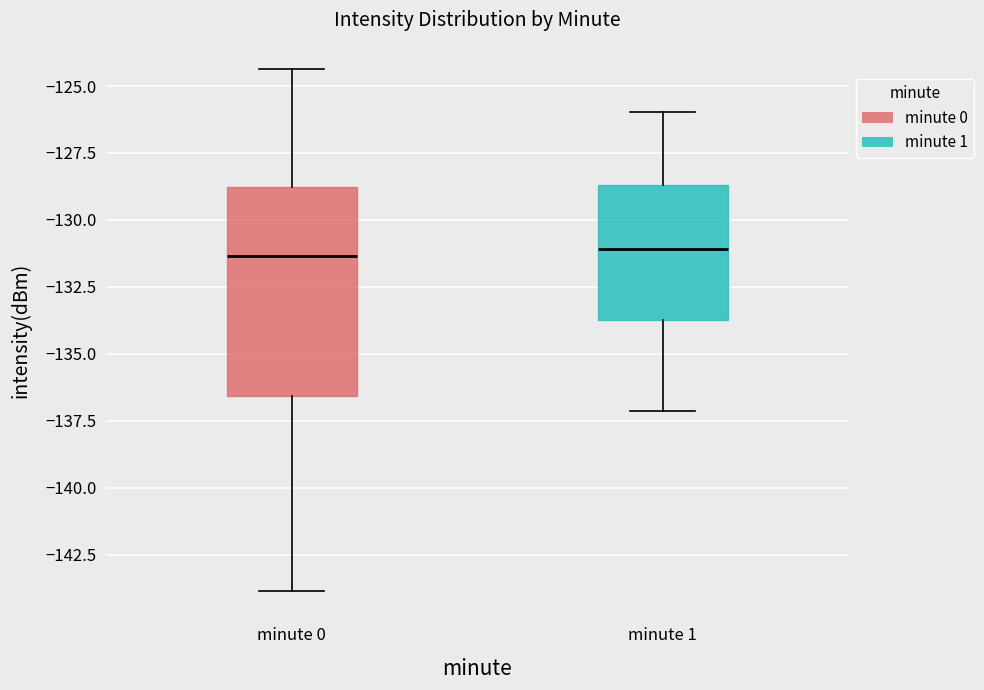

Where is the lower edge of the box for minute 1 on the y-axis? The values are not printed on the chart, so give them approximately, as read against the axis.

-133.5